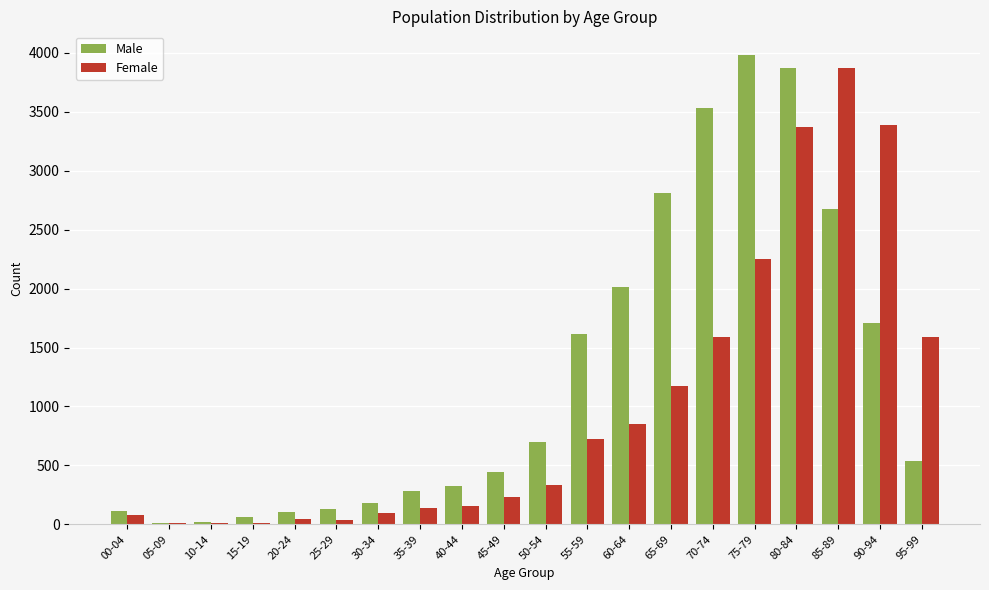

Are the bars grouped side by side (vs. stacked)?

Yes